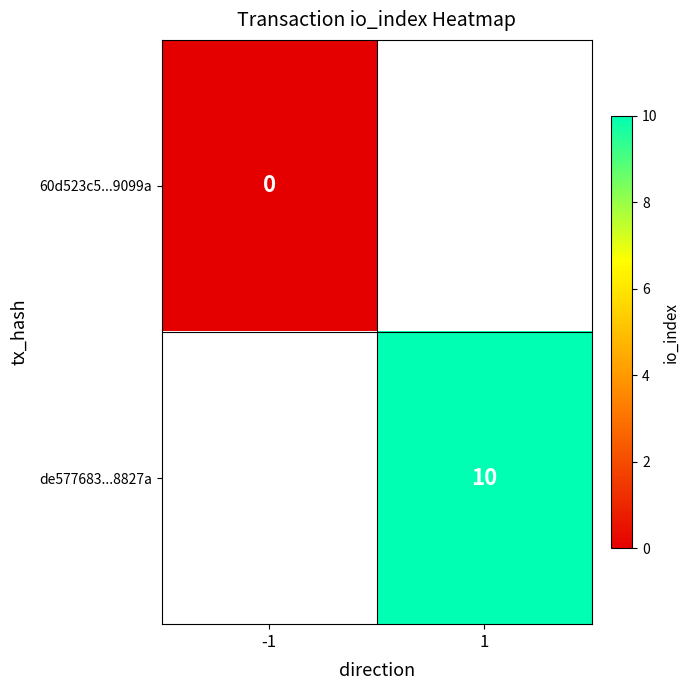

Which series has the largest range (max minus min)?

60d523c5...9099a